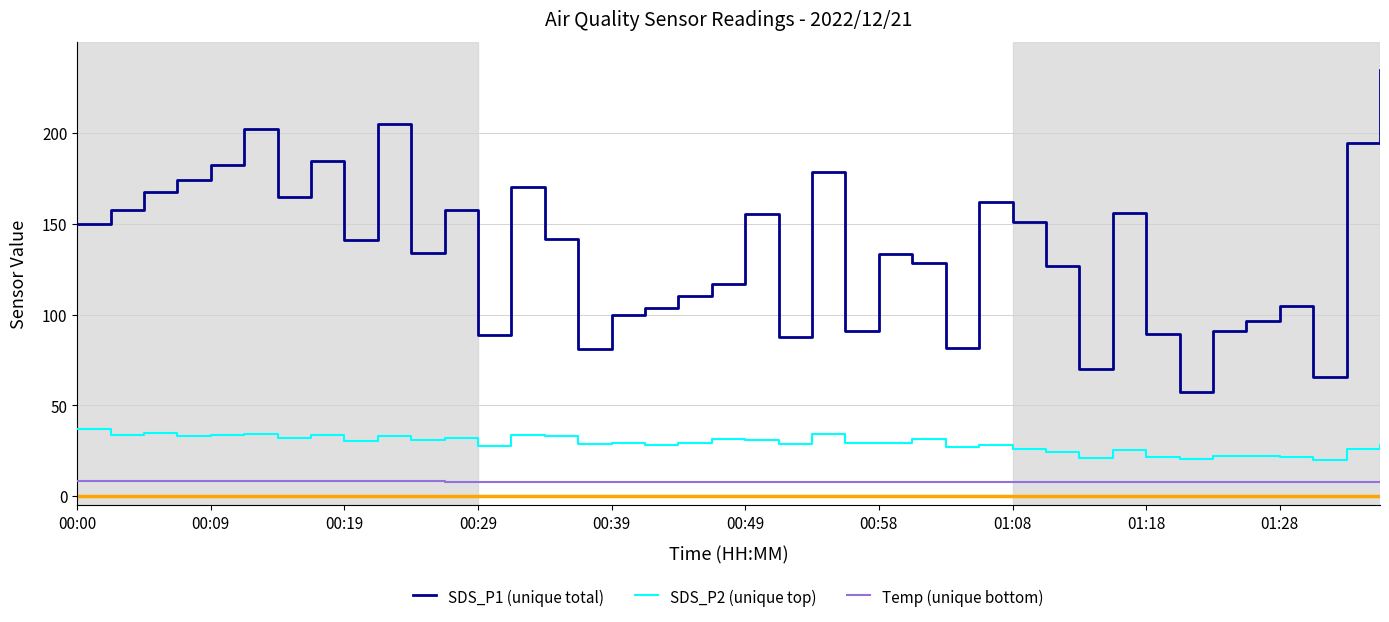

Which has a higher value, 24 or 31?

31